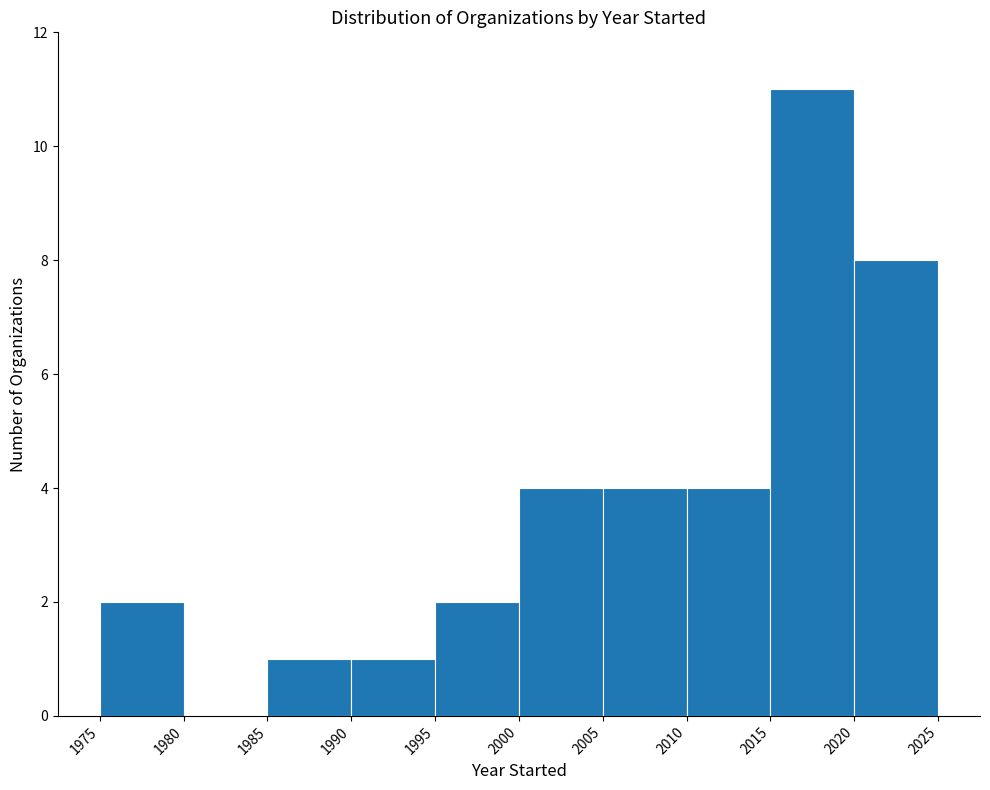

Reading left to right, transcribe this chart: for each bar, give the range it covers on the x-axis and its height. The values are not printed on the chart, so give them approximately, as read against the axis.

1975 to 1980: 2
1980 to 1985: 0
1985 to 1990: 1
1990 to 1995: 1
1995 to 2000: 2
2000 to 2005: 4
2005 to 2010: 4
2010 to 2015: 4
2015 to 2020: 11
2020 to 2025: 8